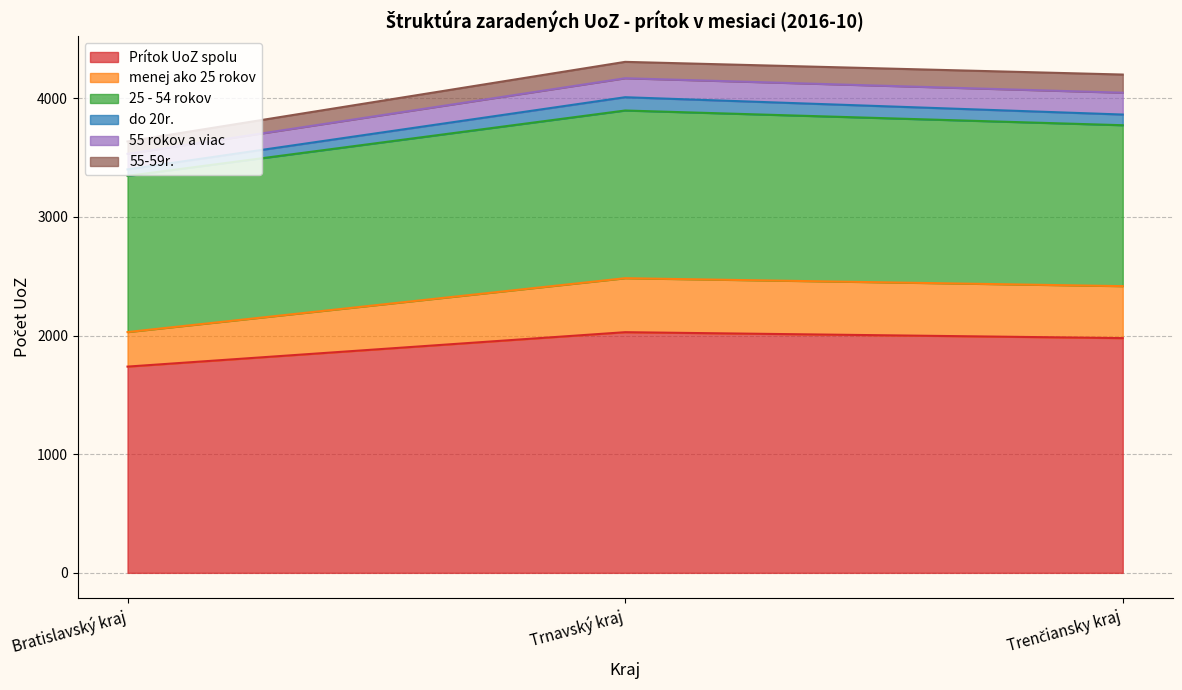

What is the total value across all series at Trnavský kraj?

4306